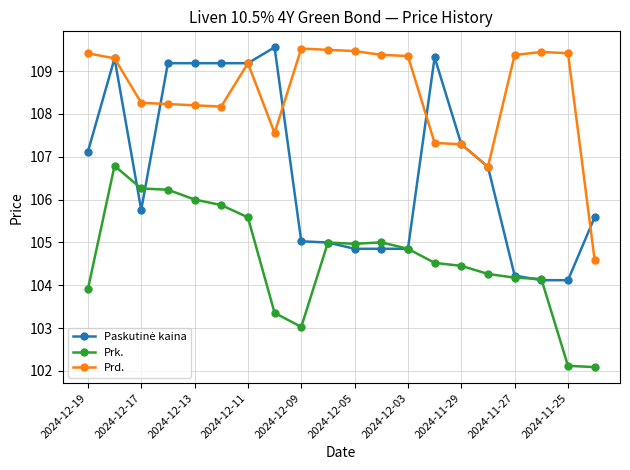

What is the maximum value shown in the chart?

109.6